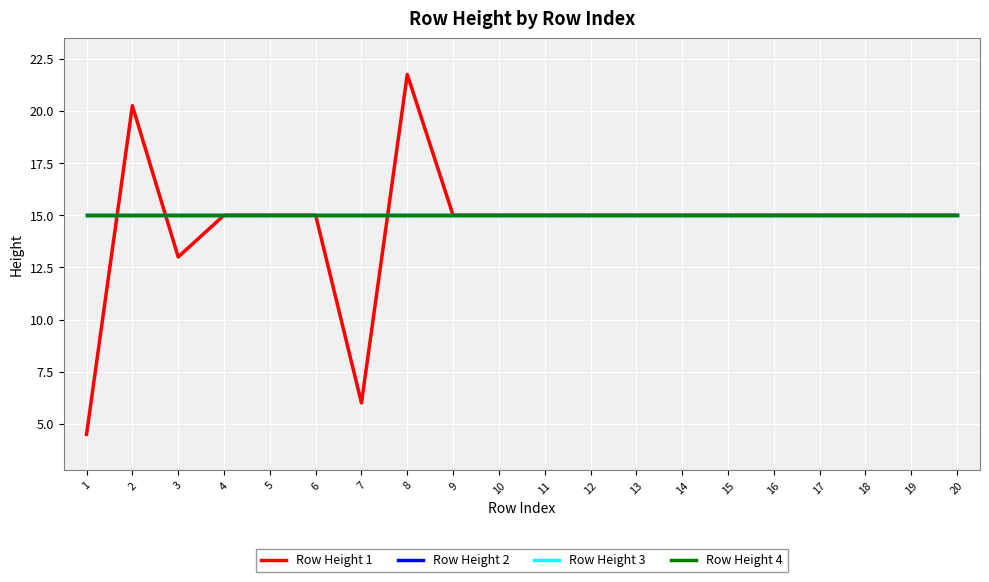

At how many categories does at least one series exceed 20?

2